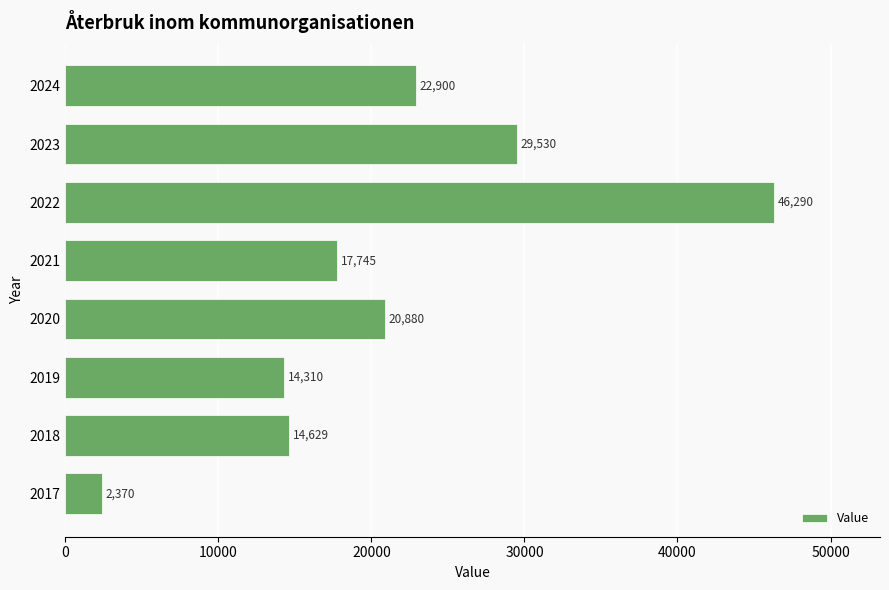

What is the average value?

21082